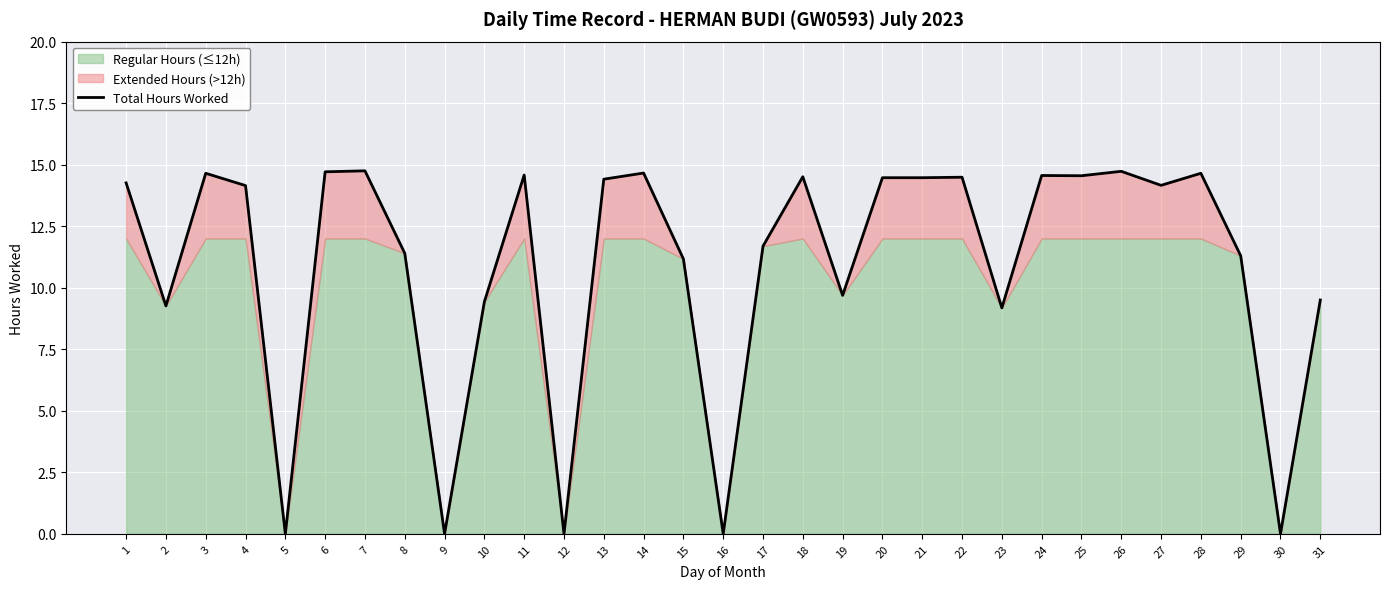

Approximately how many times larger is the value at 23 compared to 27?

0.6